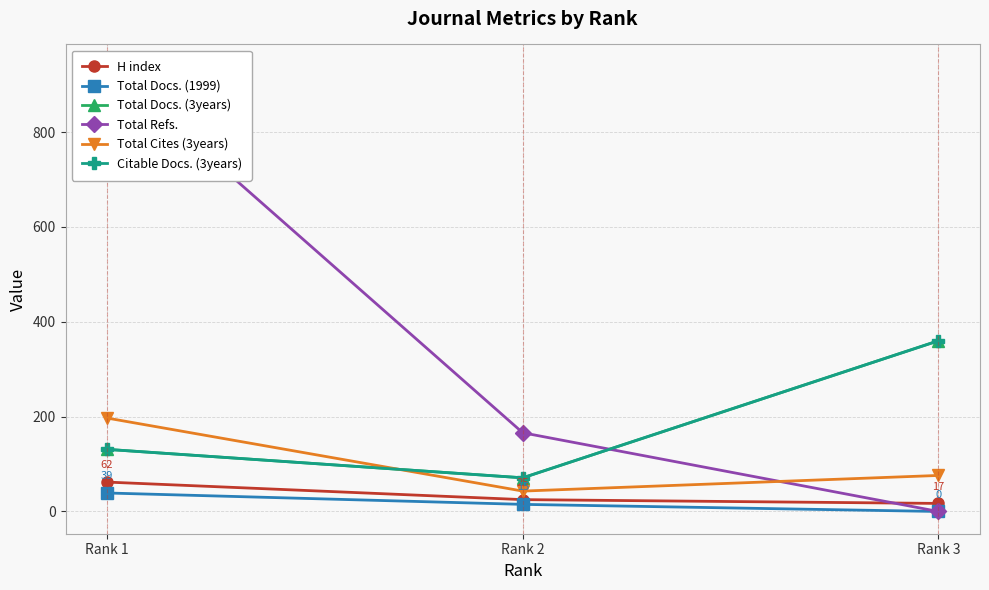

What is the sum of the Citable Docs. (3years) values at Rank 3 and Rank 1?

491